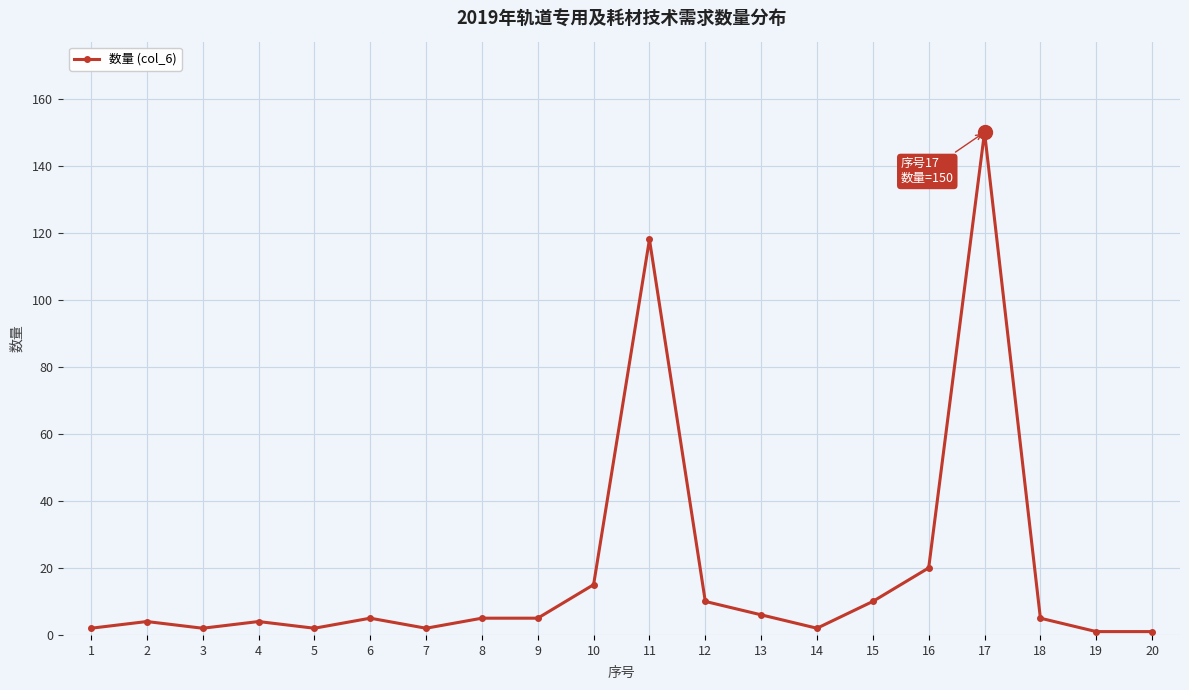

What is the greatest value displayed?

150